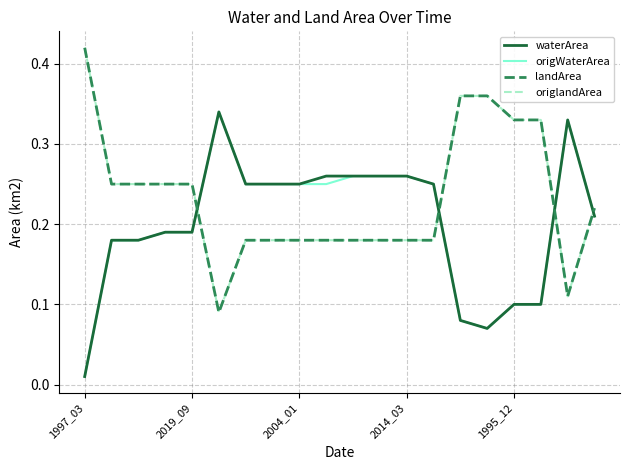

Does the chart have visible grid lines?

Yes